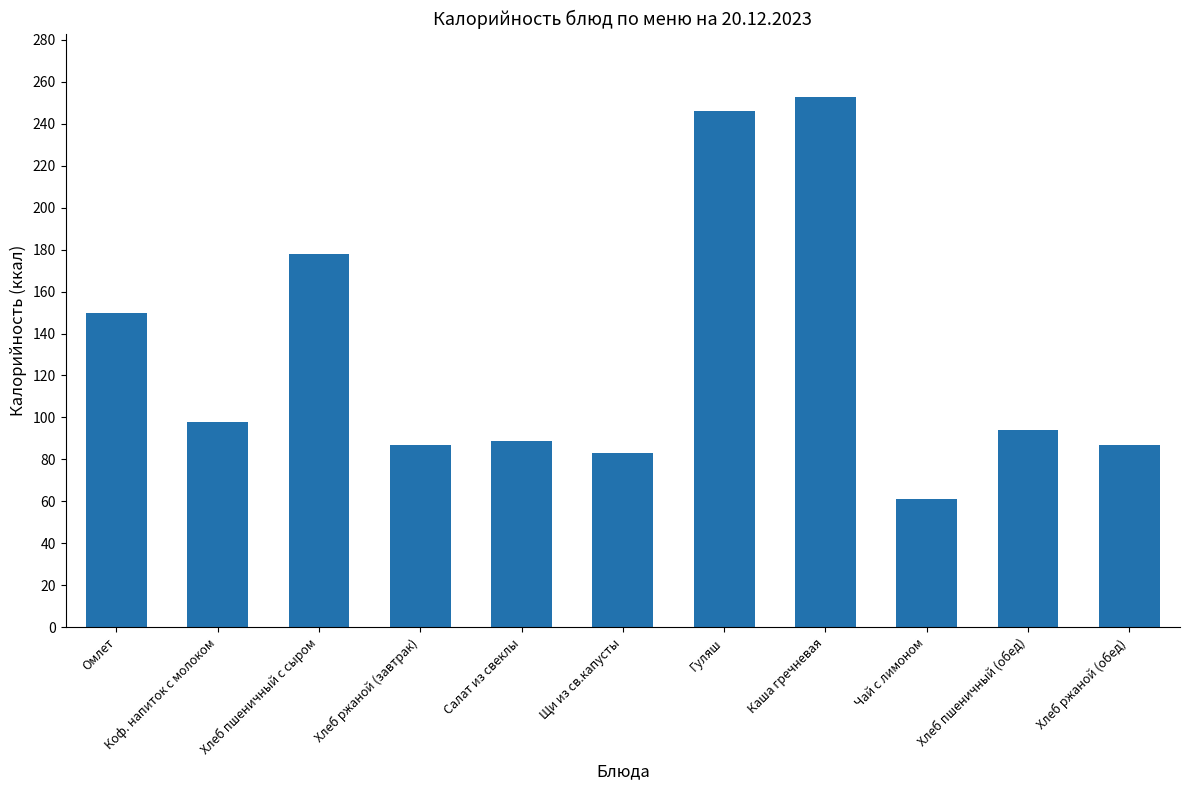

What value does the data have at Гуляш?

246